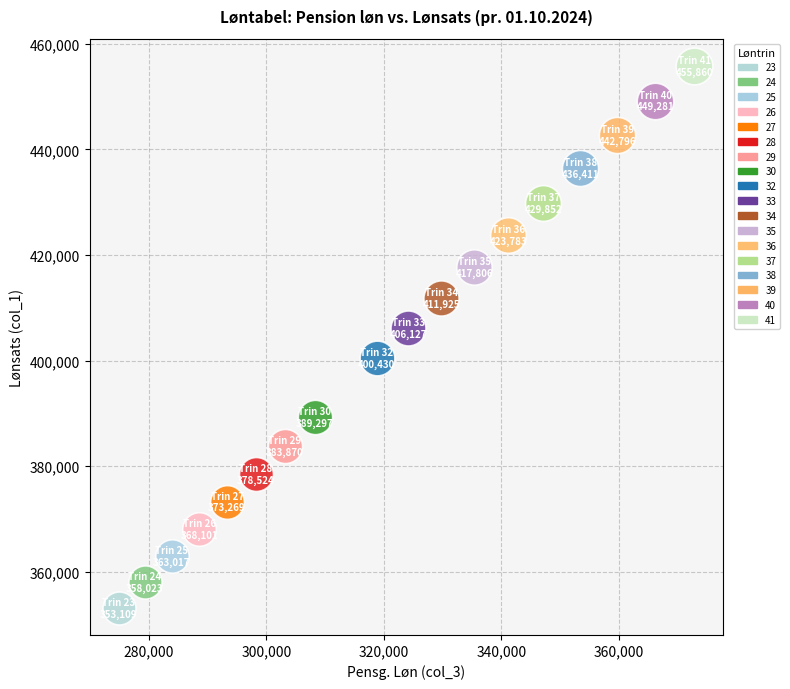

What are all the series names shown in the legend?

23, 24, 25, 26, 27, 28, 29, 30, 32, 33, 34, 35, 36, 37, 38, 39, 40, 41